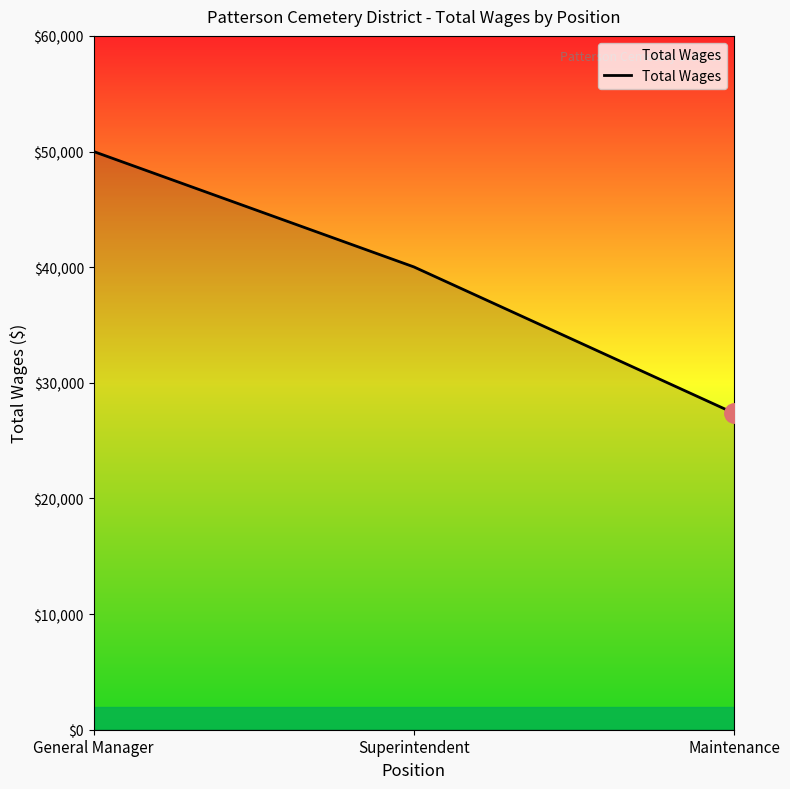

Rank the categories by value from lowest to highest.

Maintenance, Superintendent, General Manager